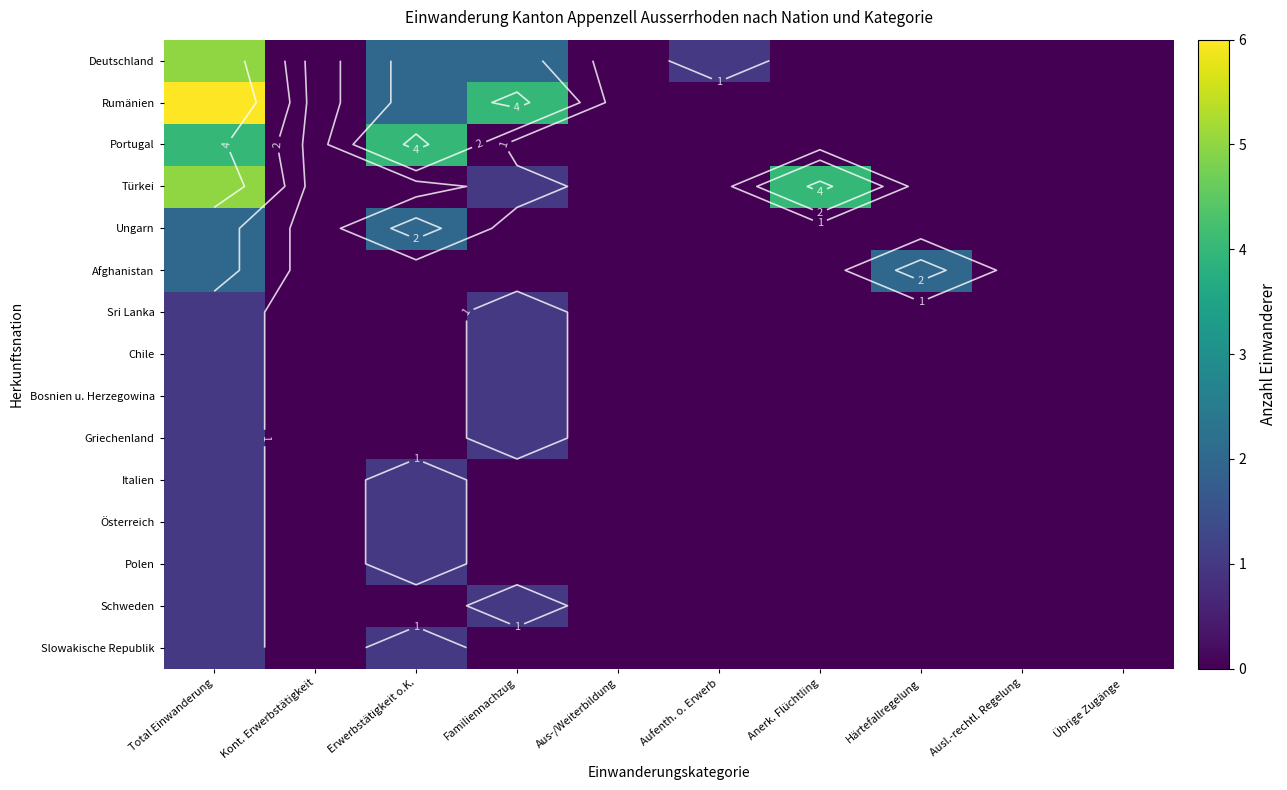

At which category is the sum across all series the highest?

Total Einwanderung